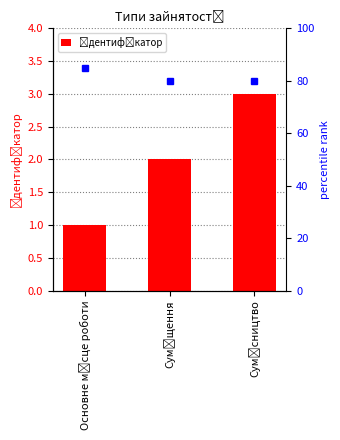

What is the sum of all values?

6